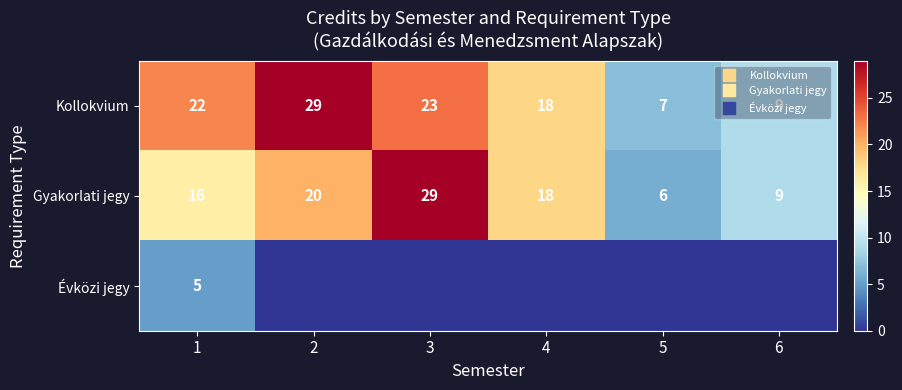

What is the difference between the highest and lowest values at 6?

9